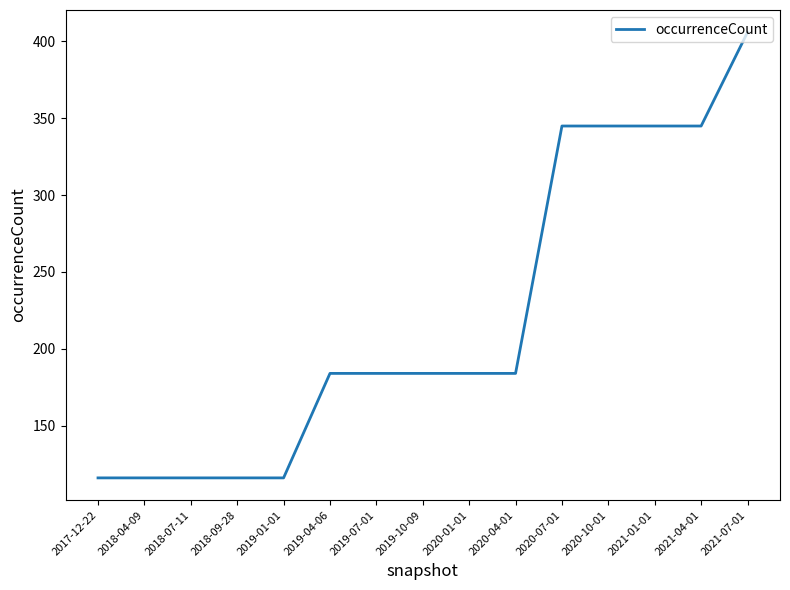

What is the maximum value shown in the chart?

406